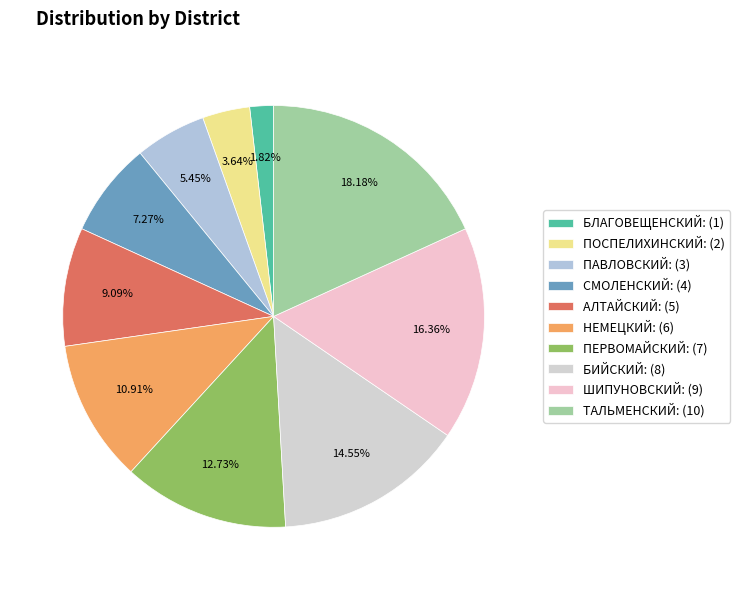

Count the number of slices in the pie.

10